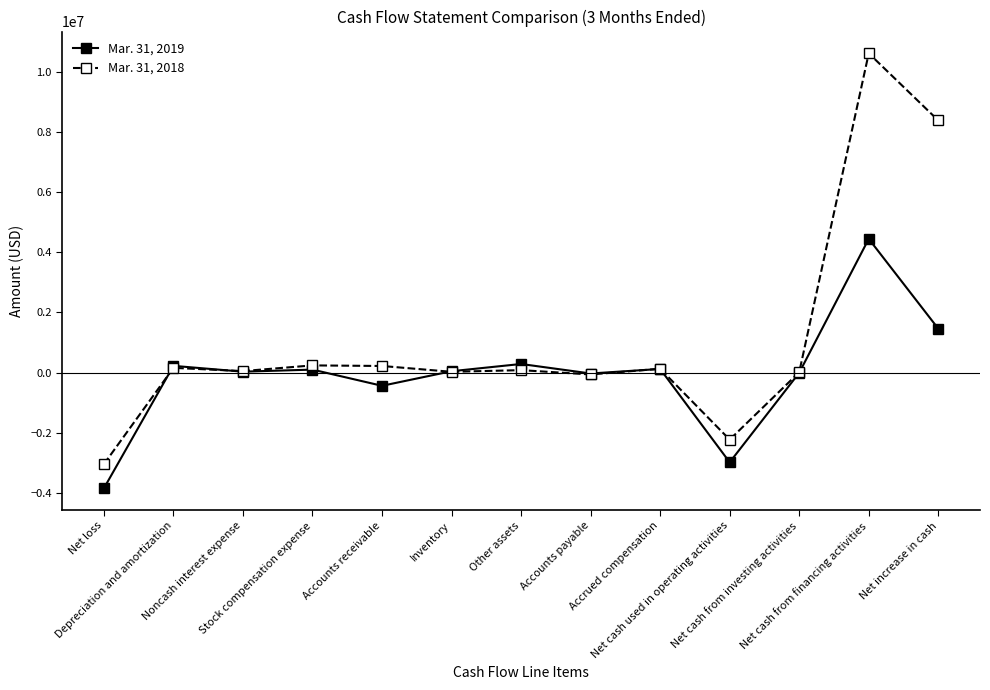

List the series in order of their overall mean, lowest first.

Mar. 31, 2019, Mar. 31, 2018